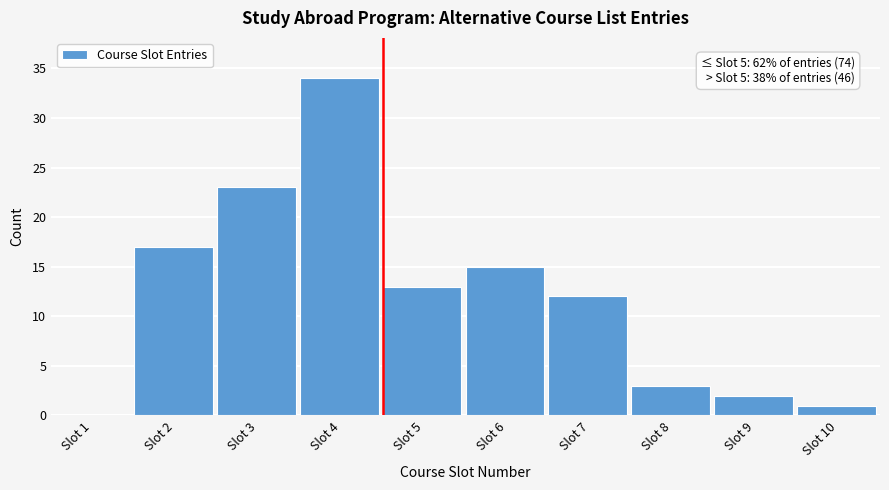

Reading left to right, what are all the values shown in this chart?

Slot 1=0	Slot 2=17	Slot 3=23	Slot 4=34	Slot 5=13	Slot 6=15	Slot 7=12	Slot 8=3	Slot 9=2	Slot 10=1